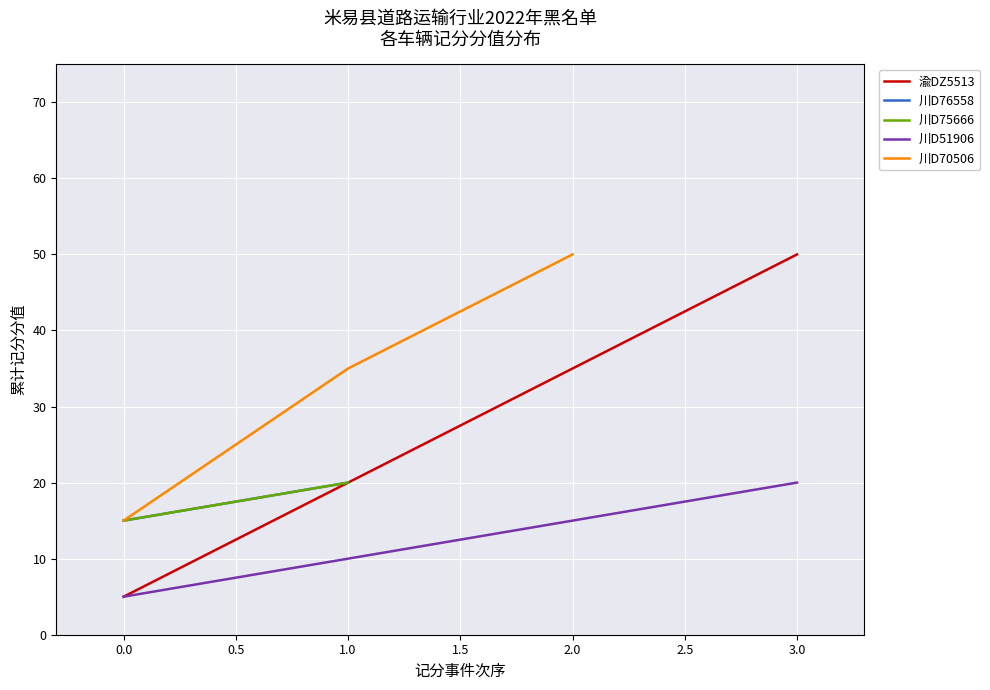

Rank the categories by value from highest to lowest.

渝DZ5513, 川D70506, 川D76558, 川D75666, 川D51906